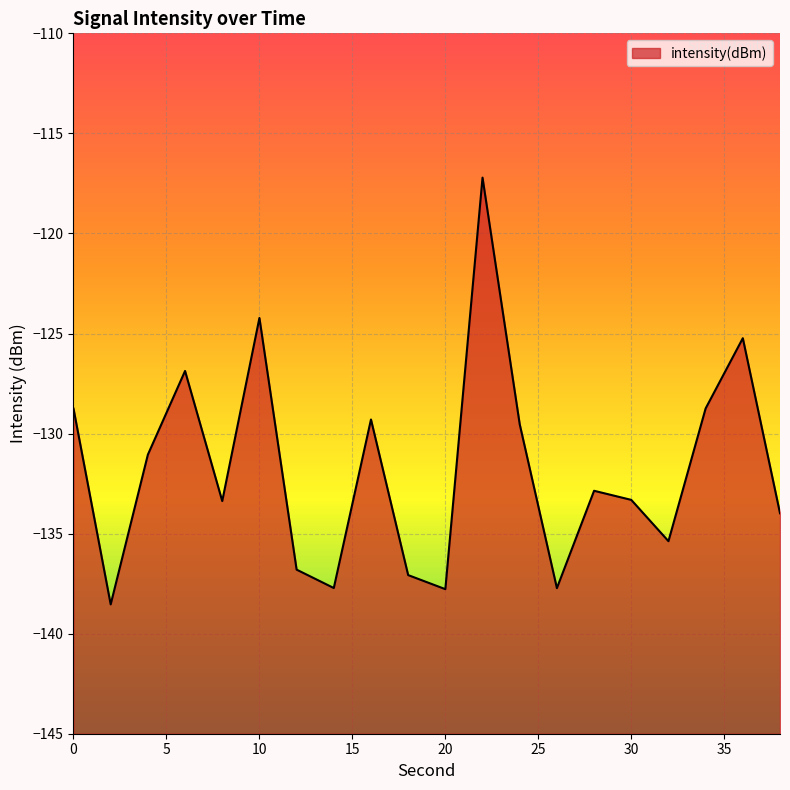

At which label is the value closest to -127?

6